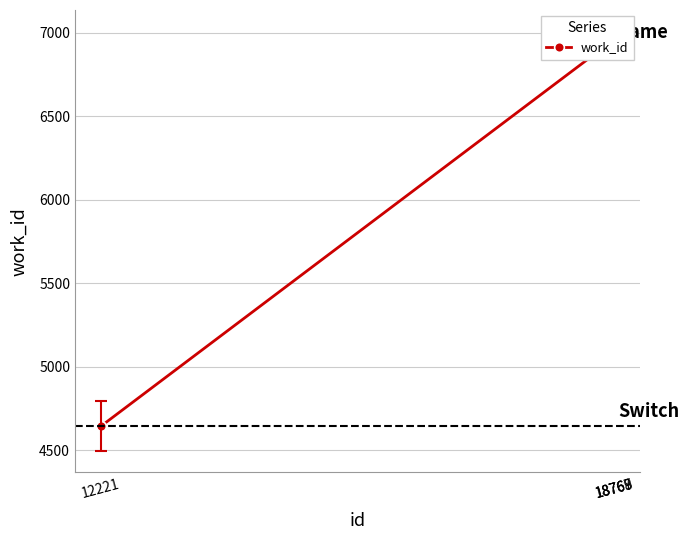

At which category does the chart reach its minimum across all series?

12221